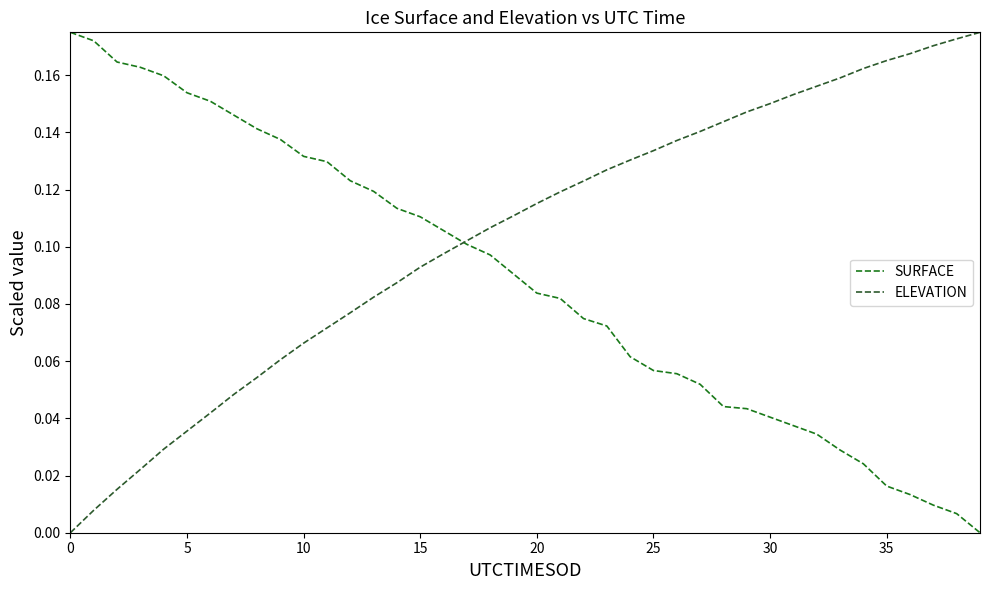

Rank the series by their average value, from highest to lowest.

ELEVATION, SURFACE